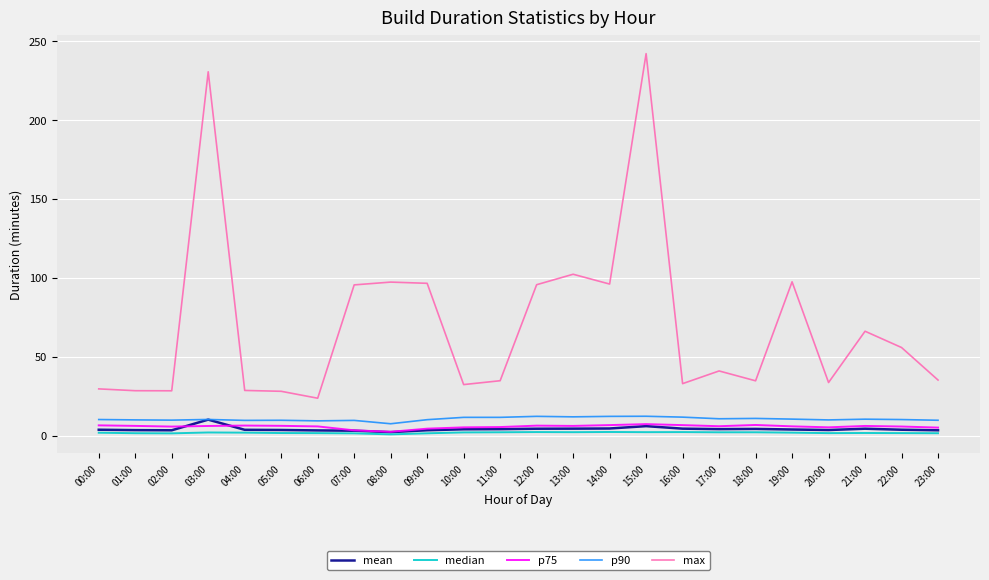

True or false: max and mean intersect in this chart.

False